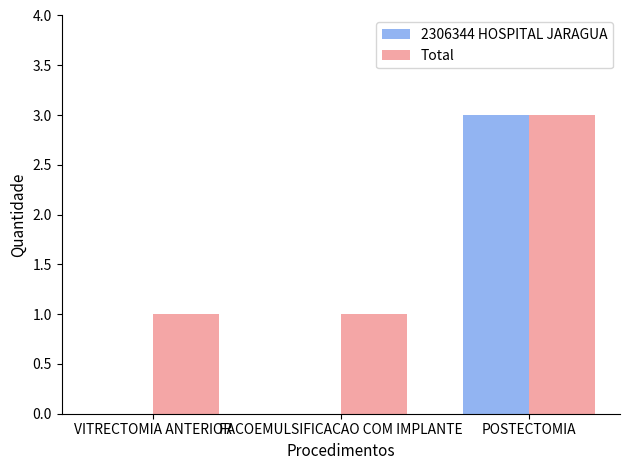

Which series has the largest total across all categories?

Total